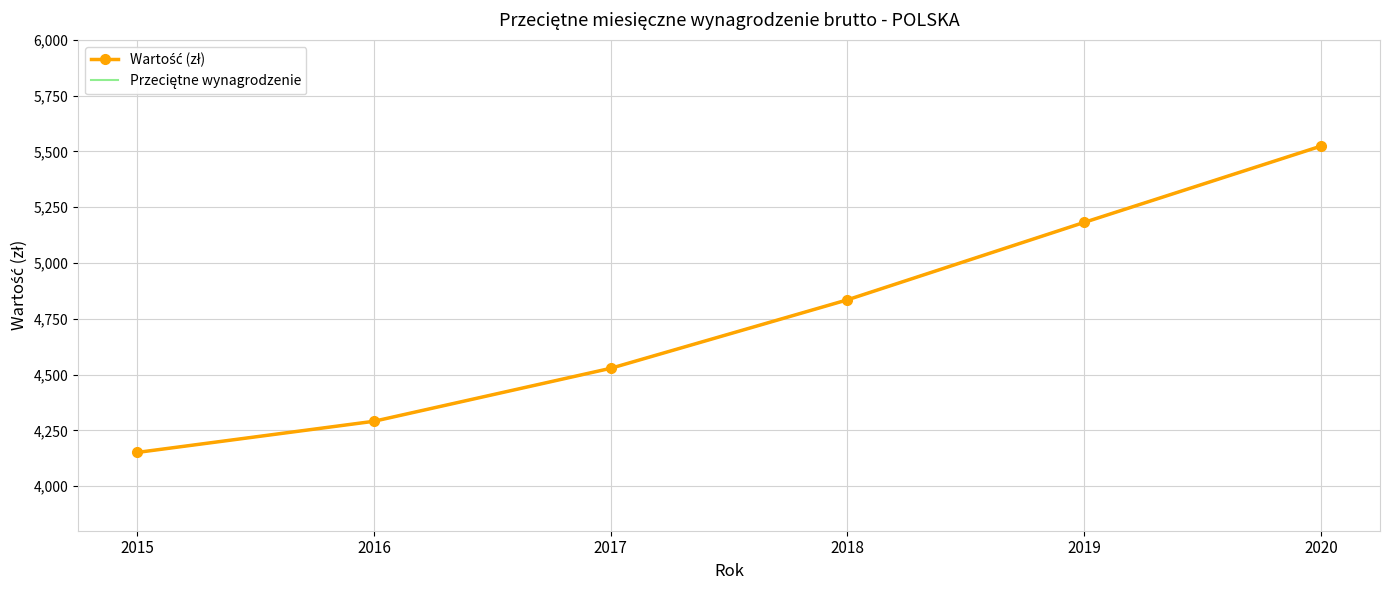

What is the difference between the maximum and minimum values in the Przeciętne wynagrodzenie series?

1372.5